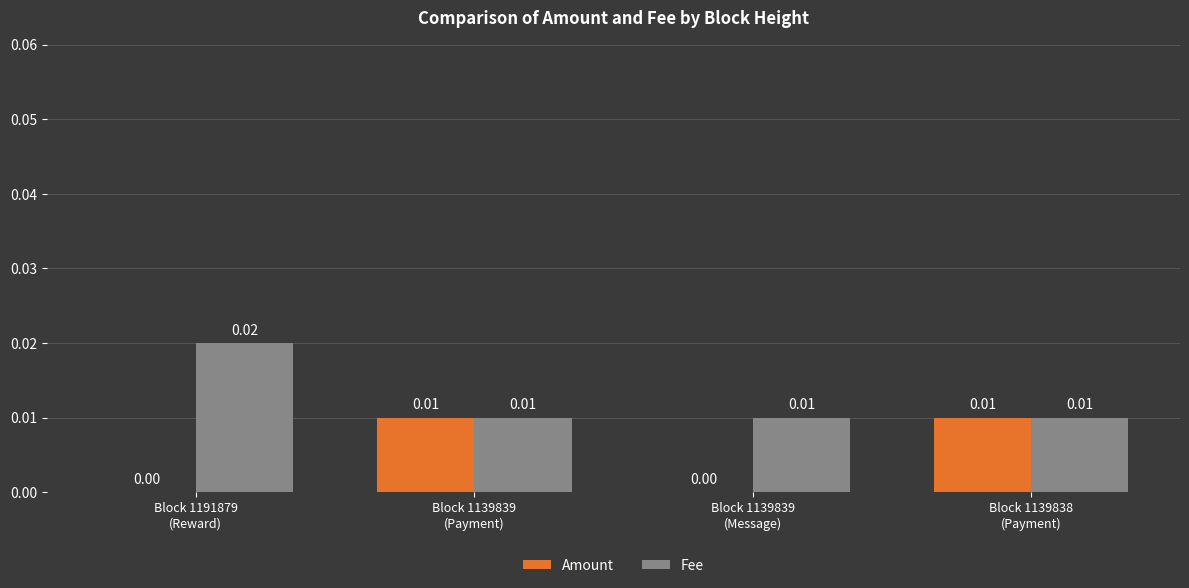

Which series has the largest total across all categories?

Fee